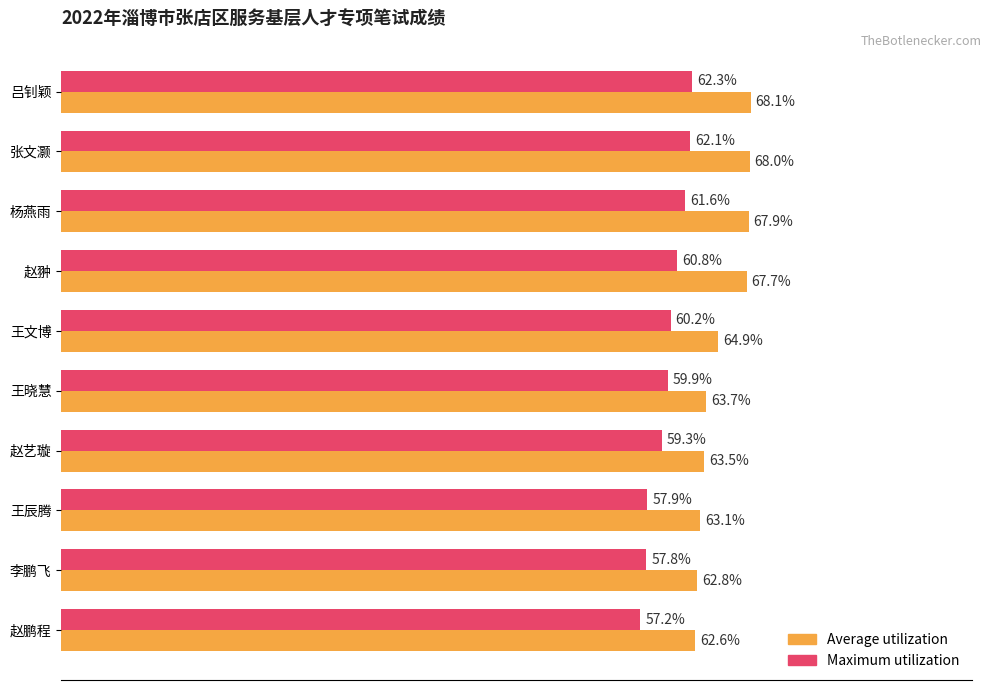

Between 王文博 and 李鹏飞, which series saw the biggest shift?

Maximum utilization